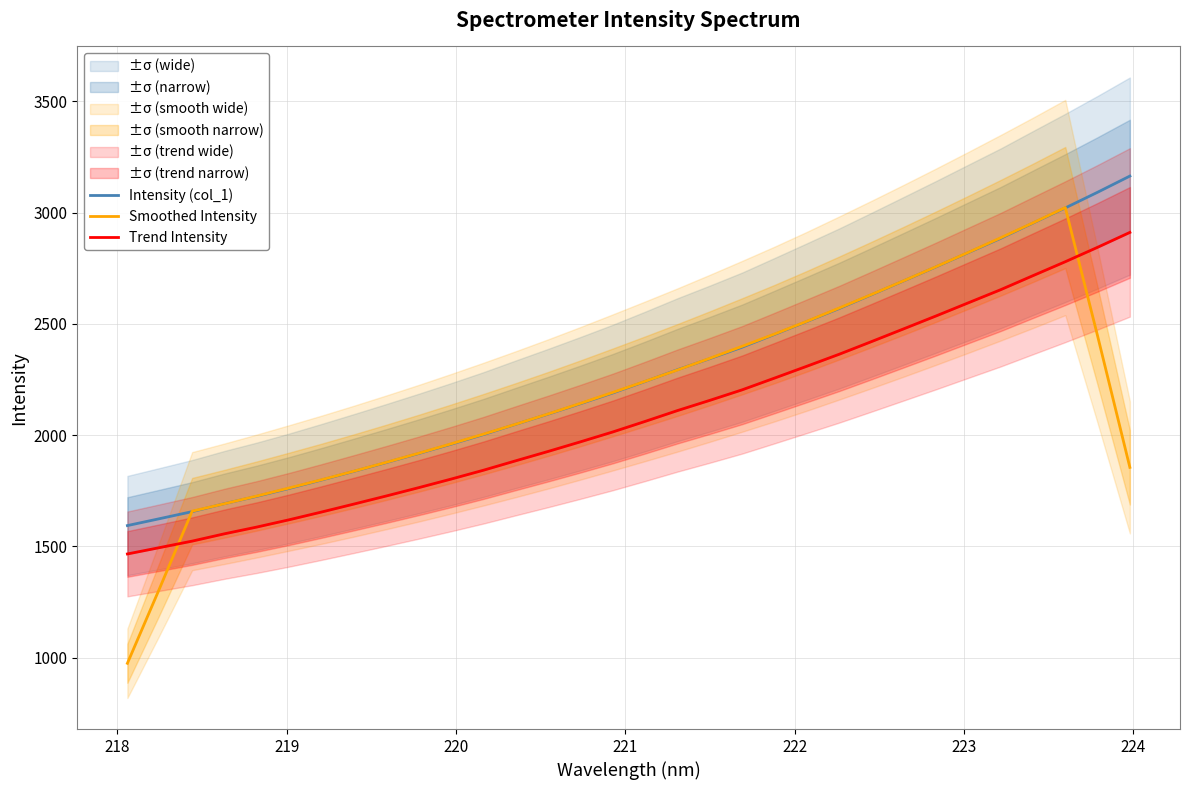

How many times do Trend Intensity and Smoothed Intensity cross each other?

2